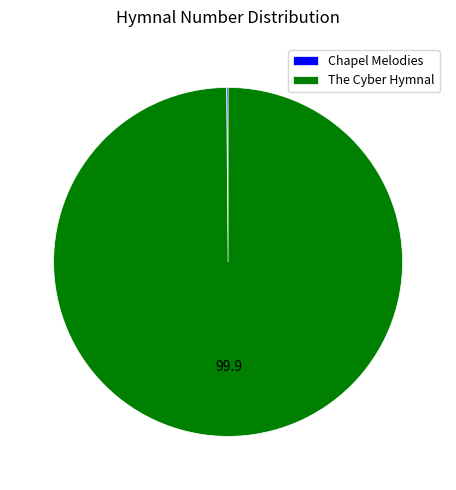

Does The Cyber Hymnal represent more than half of the total?

Yes